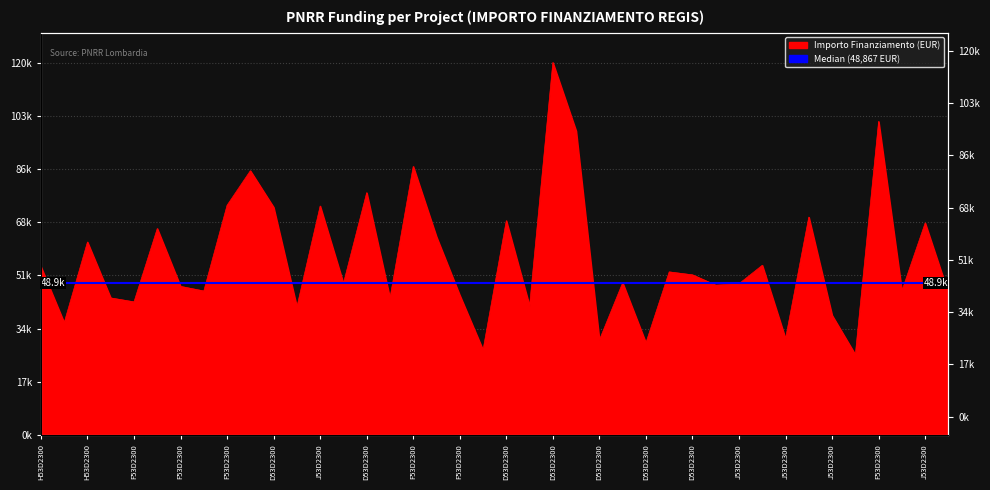

What is the difference between the second highest and second lowest values?

73504.2